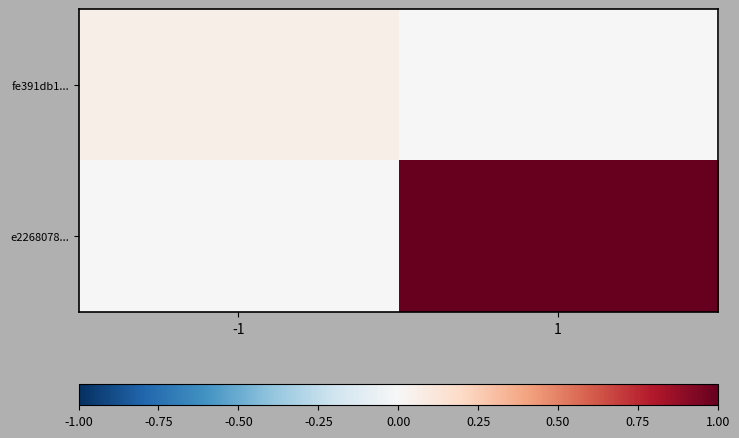

Which series has the largest range (max minus min)?

e2268078...